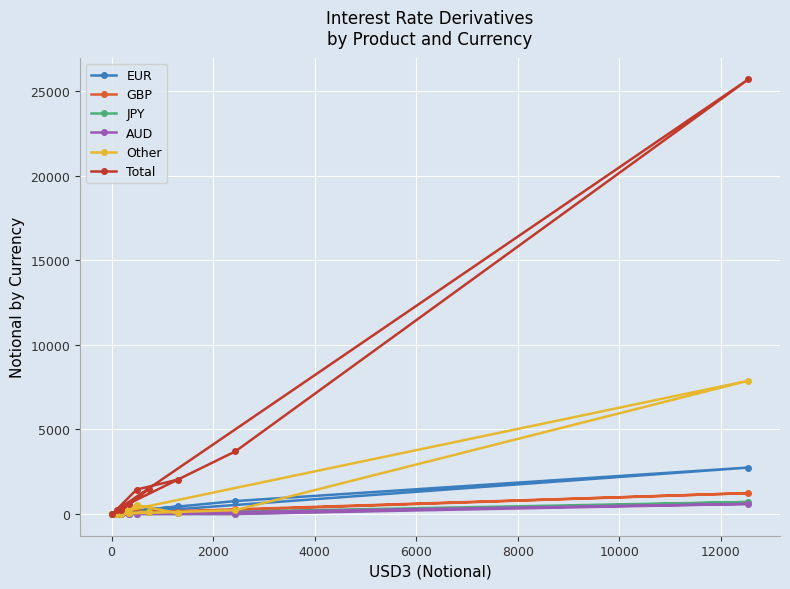

What is the highest value of the JPY series?

711